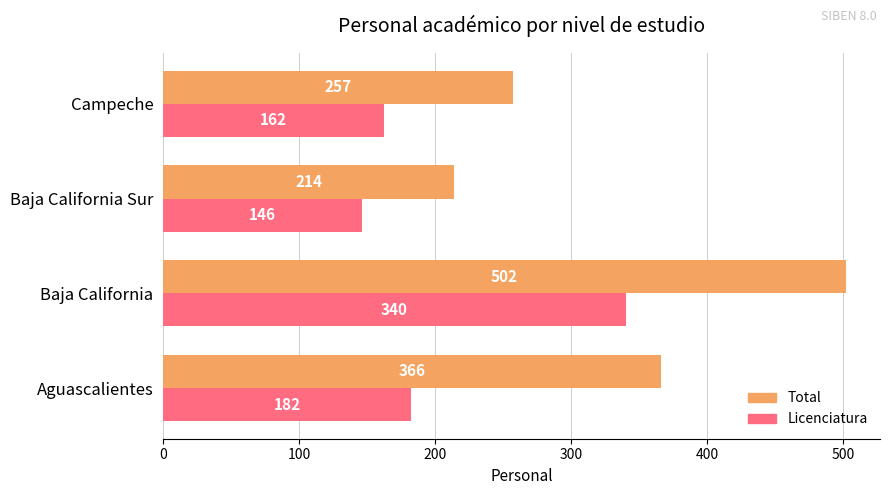

True or false: Licenciatura has a value of 283 at Aguascalientes.

False